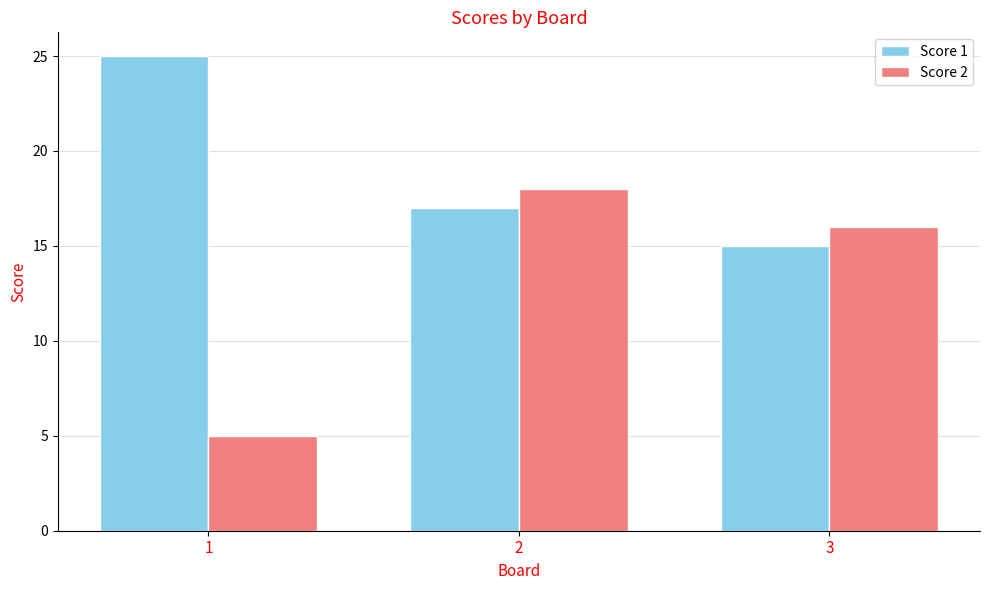

True or false: Score 1 has a value of 25 at 1.

True